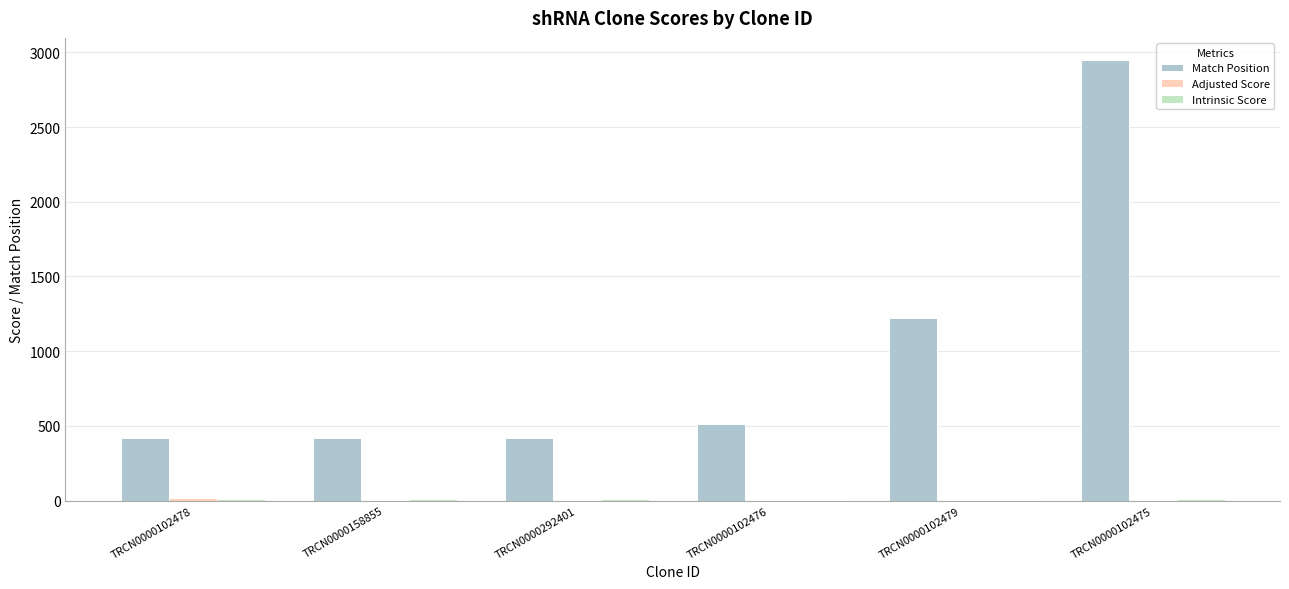

What is the sum of the Match Position values at TRCN0000102479 and TRCN0000102476?

1740.0